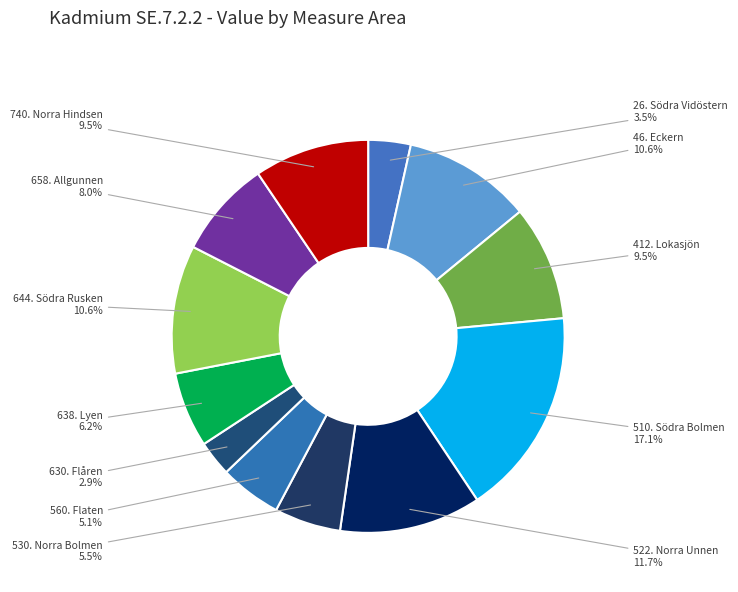

Does 658. Allgunnen account for over 50% of the chart?

No